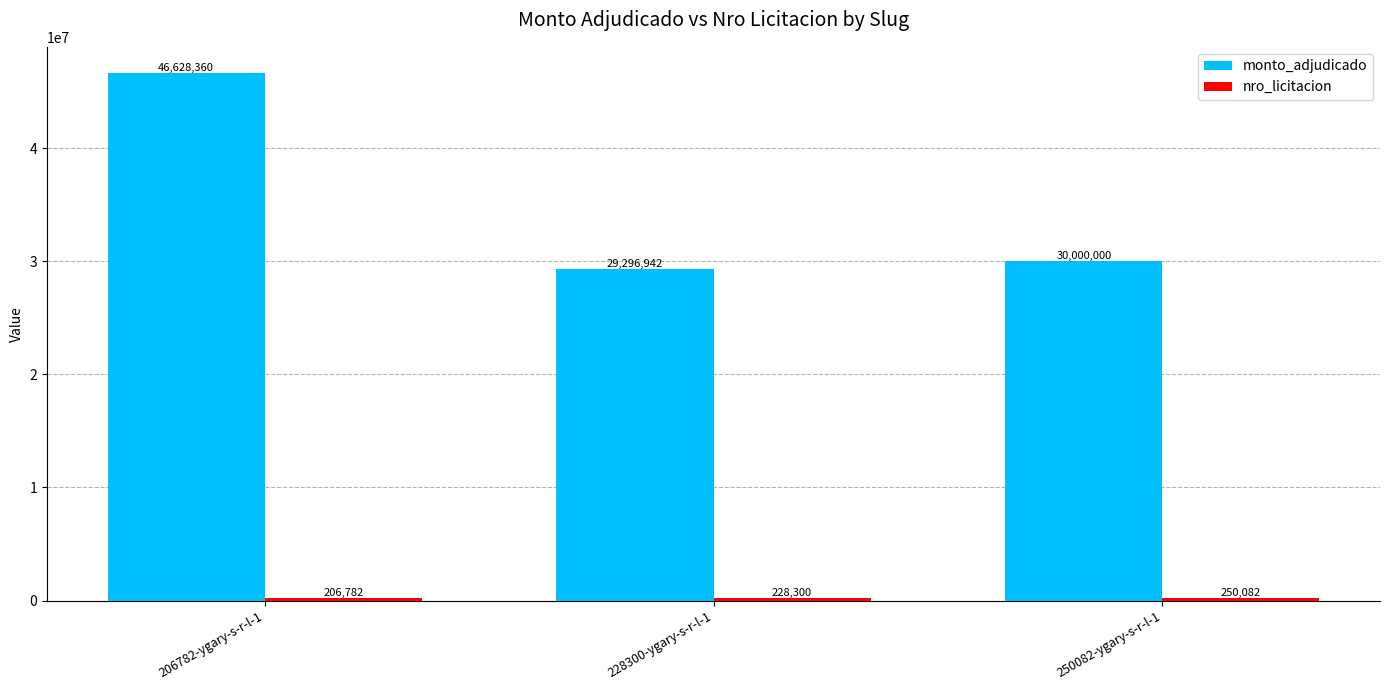

What is the difference between the second highest and minimum values in the monto_adjudicado series?

703058